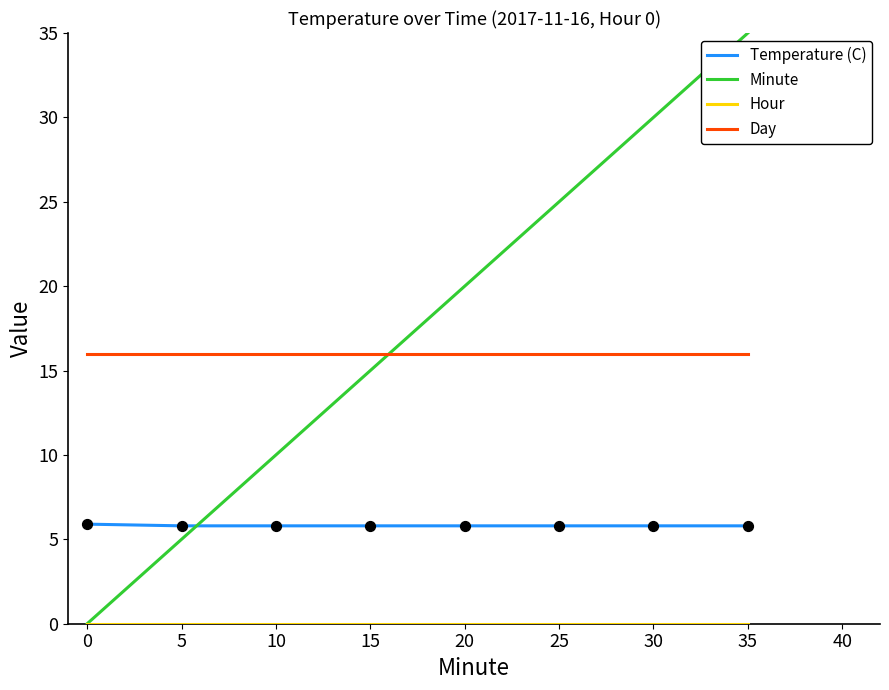

Which series has the largest total across all categories?

Minute